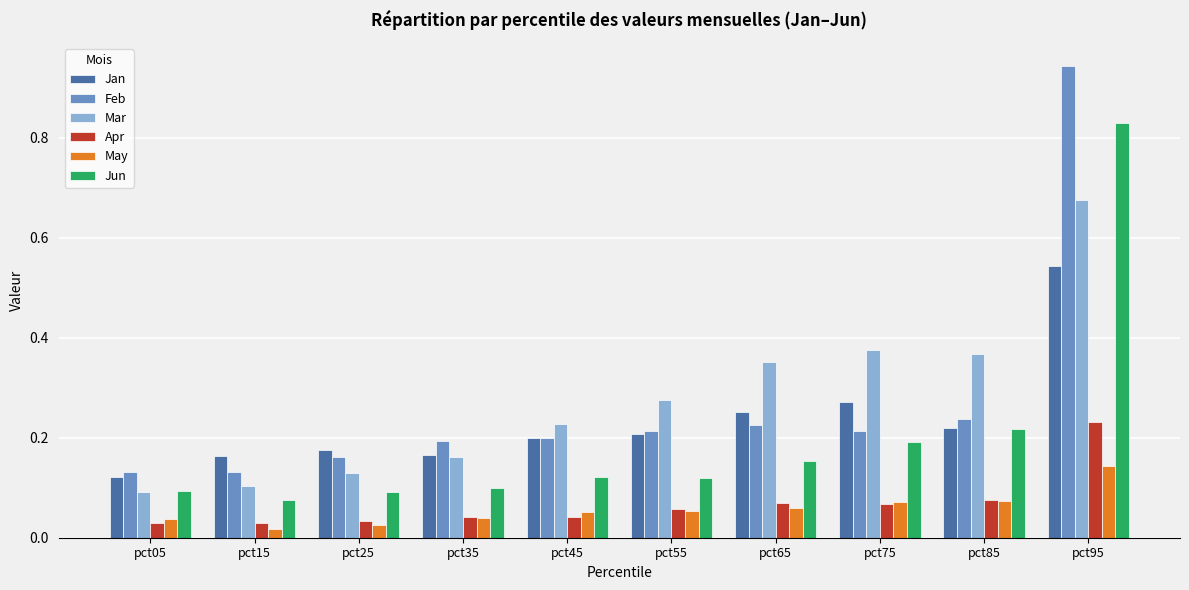

Is the value of Apr at pct05 greater than the value of Mar at pct95?

No